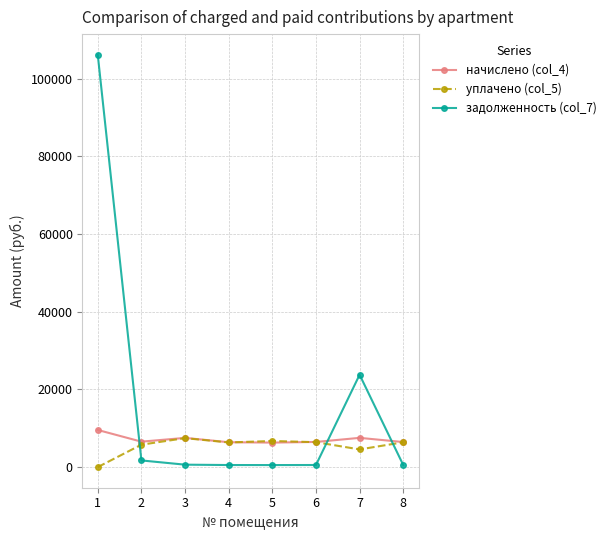

Is the value of начислено (col_4) at 7 greater than the value of уплачено (col_5) at 2?

Yes